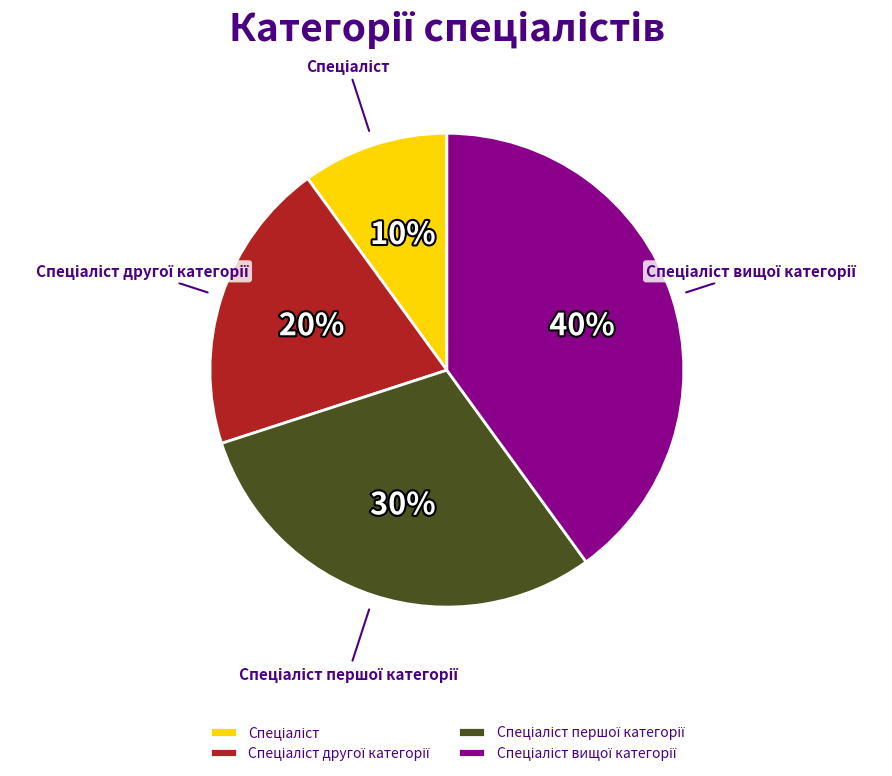

Is there a majority slice in this chart?

No